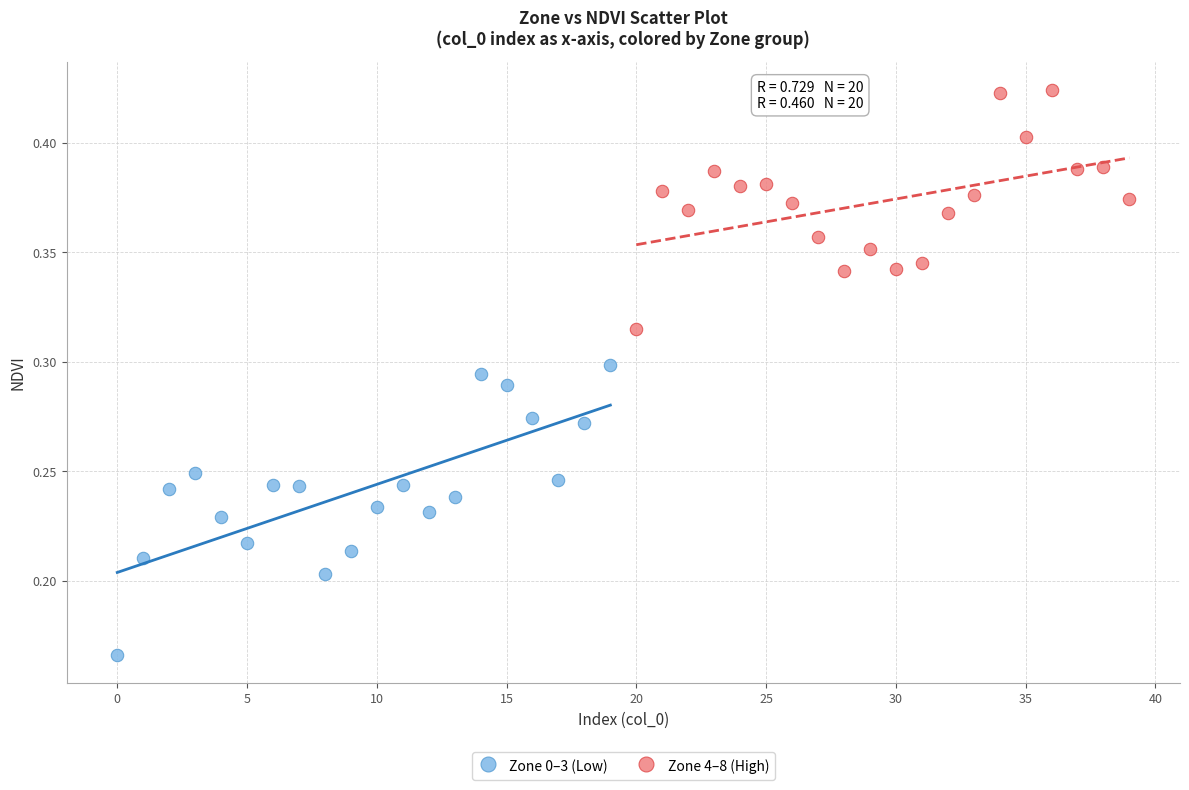

Which series reaches the minimum Y coordinate?

Zone 0–3 (Low)